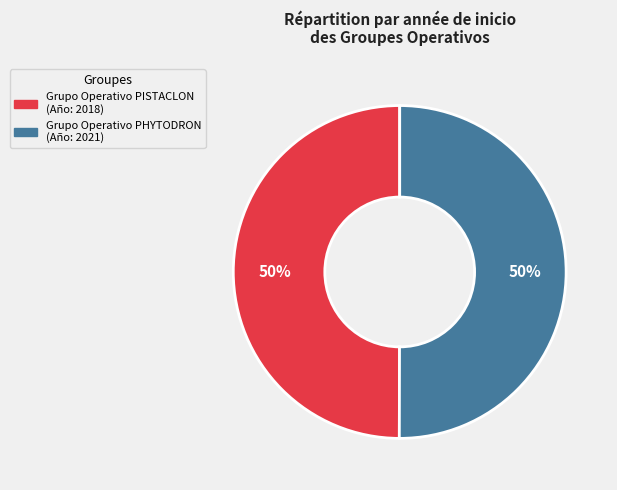

The Grupo Operativo PHYTODRON slice represents 40% of the pie. True or false?

False